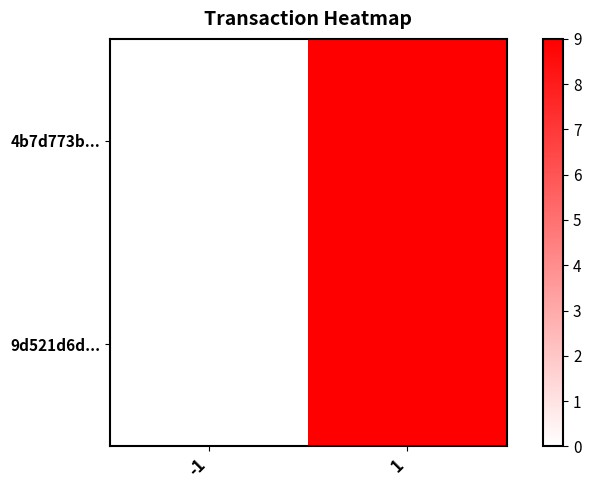

At which category is the sum across all series the highest?

1